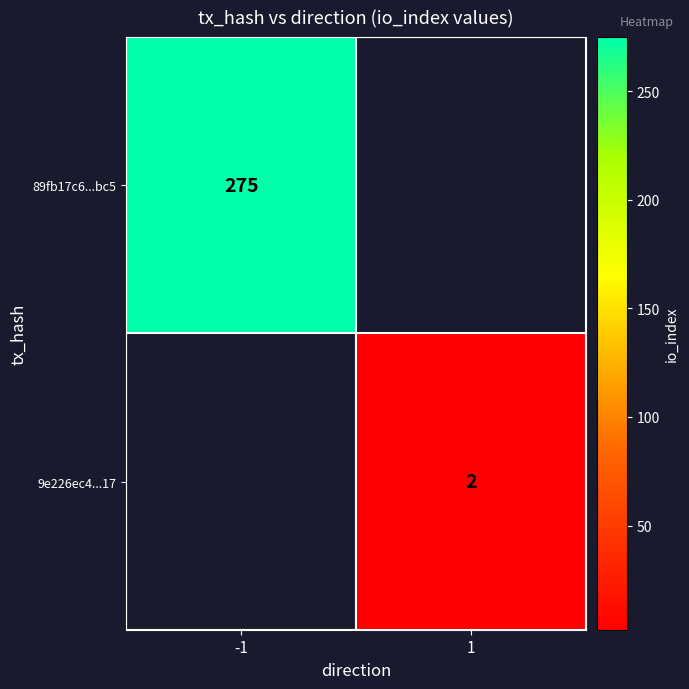

The value of 9e226ec4...17 at 1 is 2. True or false?

True